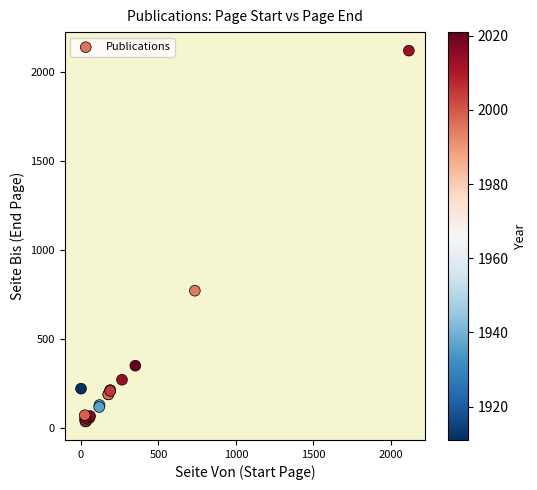

What Y value in the scatter plot is closest to 1079?

772